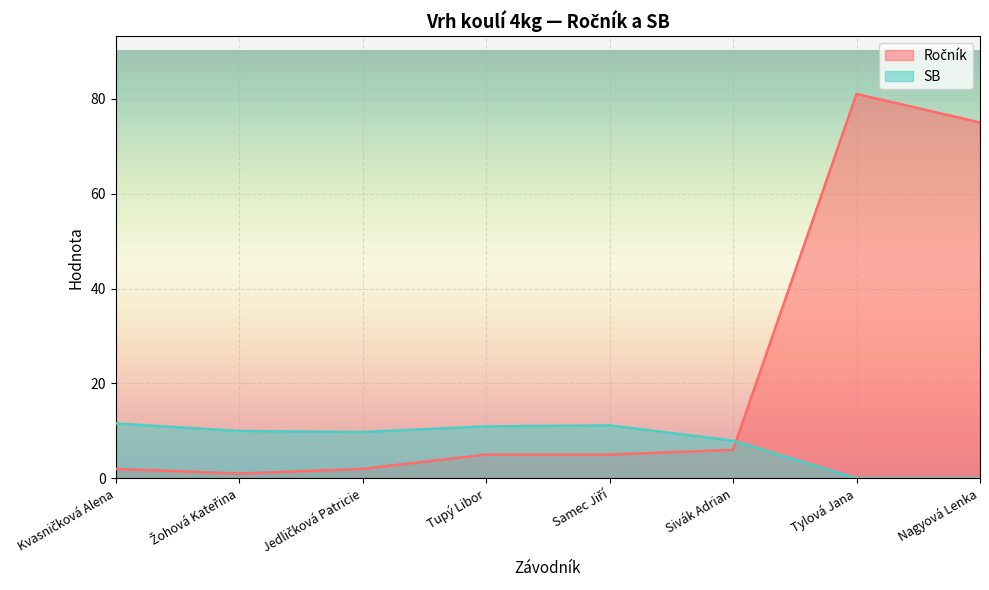

Which series has the largest range (max minus min)?

Ročník